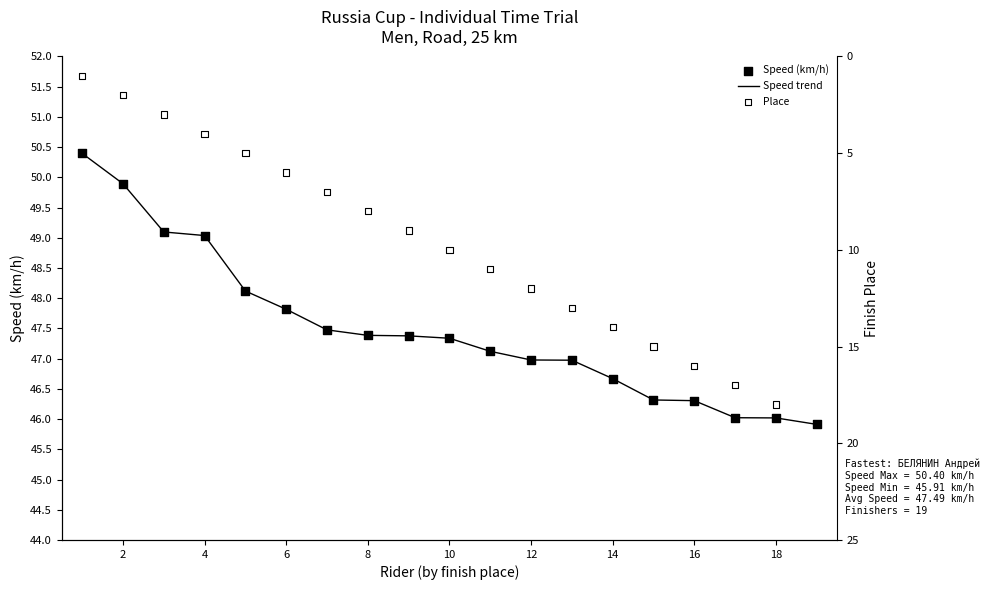

Is the value of Place at 8 greater than the value of Speed trend at 10?

No